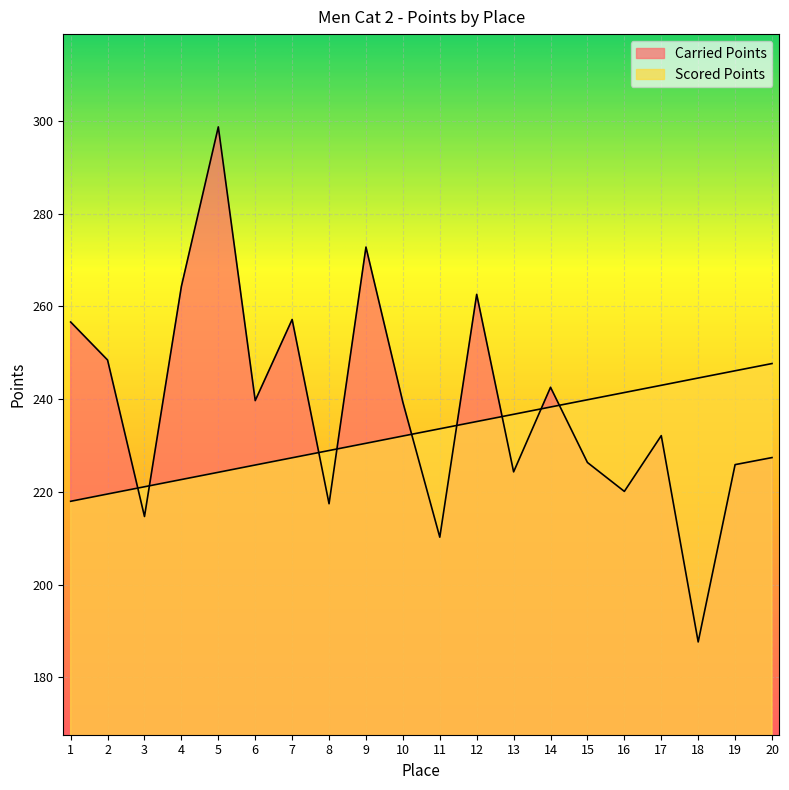

Which has a higher value, 6 or 5?

5